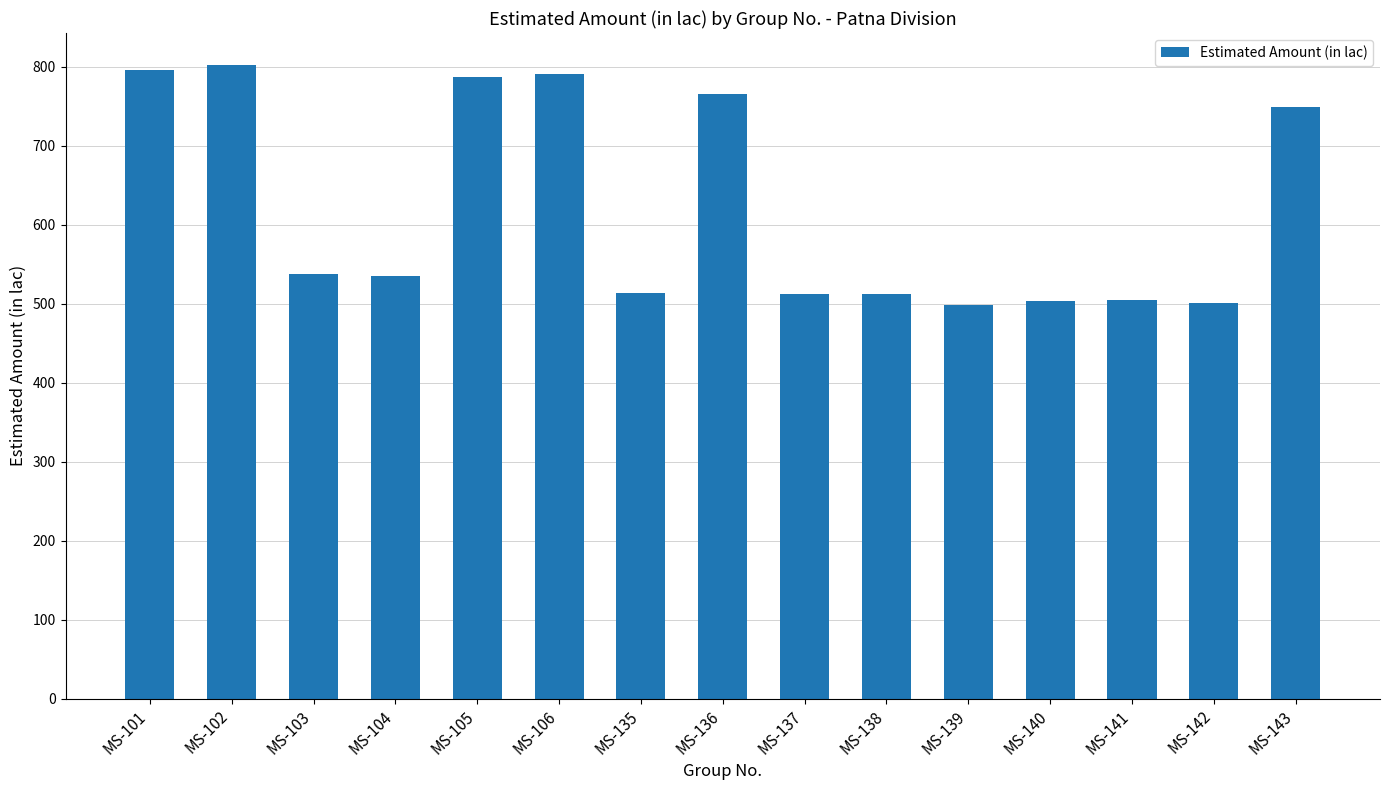

True or false: the data shows 535.2 at MS-104.

True